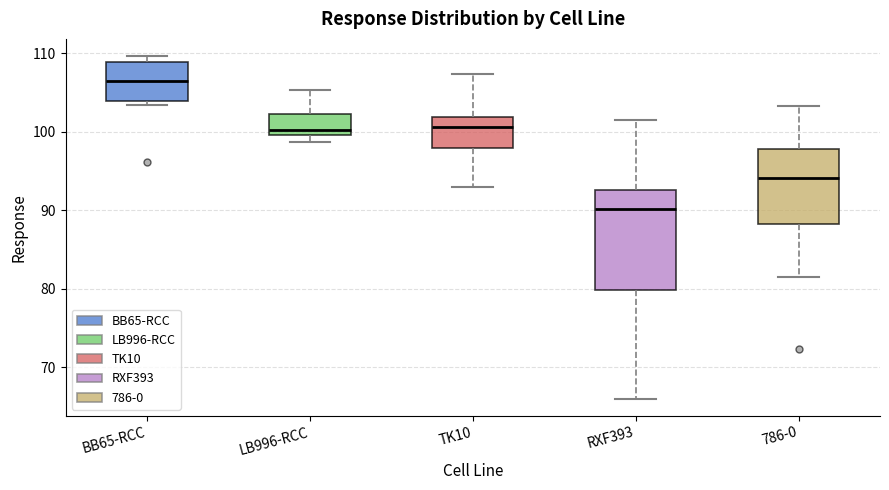

Comparing the boxes themselves (not the whiskers), which one is the tallest?

RXF393